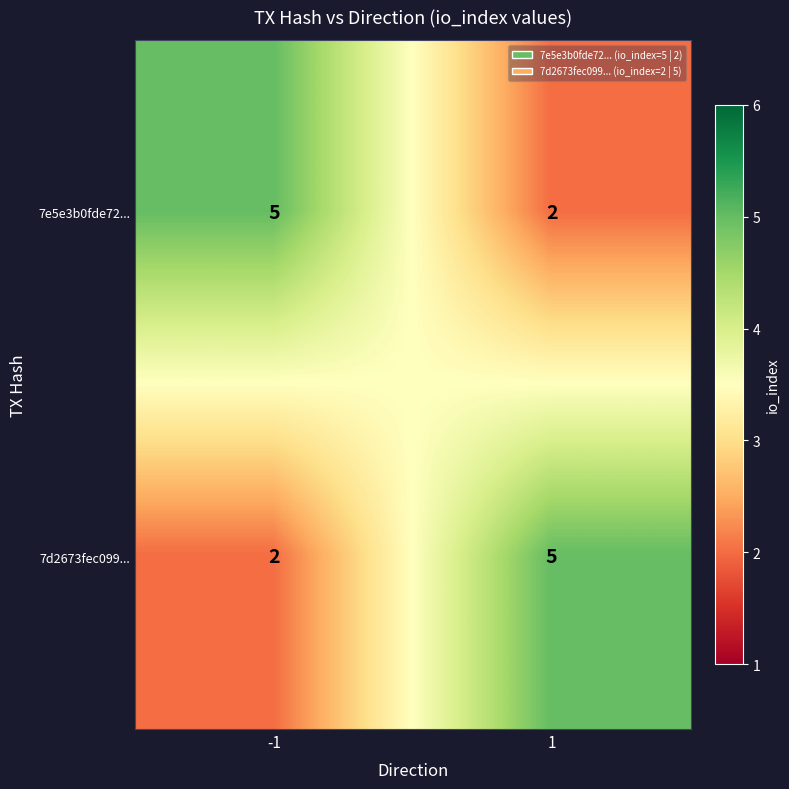

Rank the categories by 7e5e3b0fde72... value from highest to lowest.

-1, 1